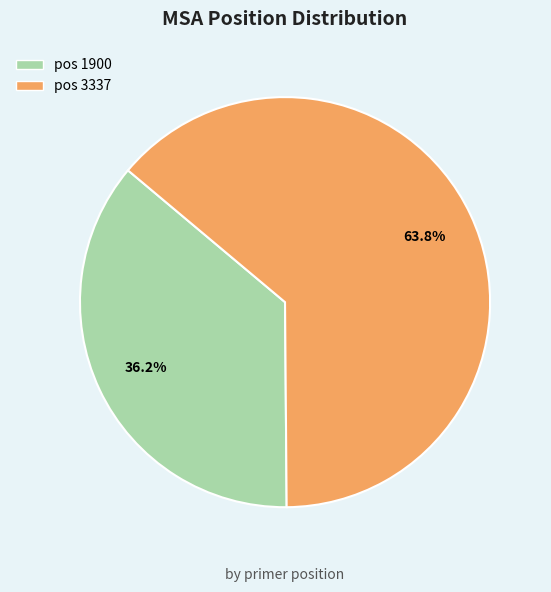

Does any single category account for the majority?

Yes